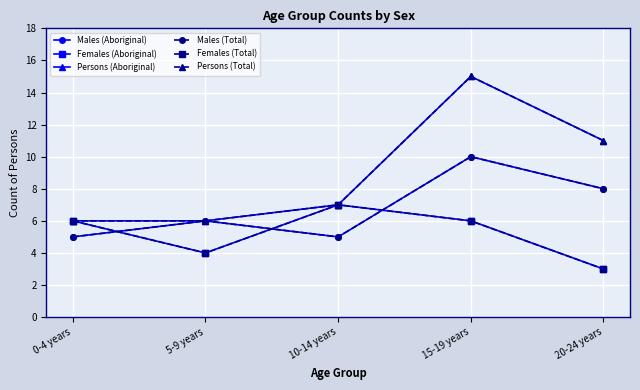

True or false: Persons (Total) has a value of 6 at 0-4 years.

True